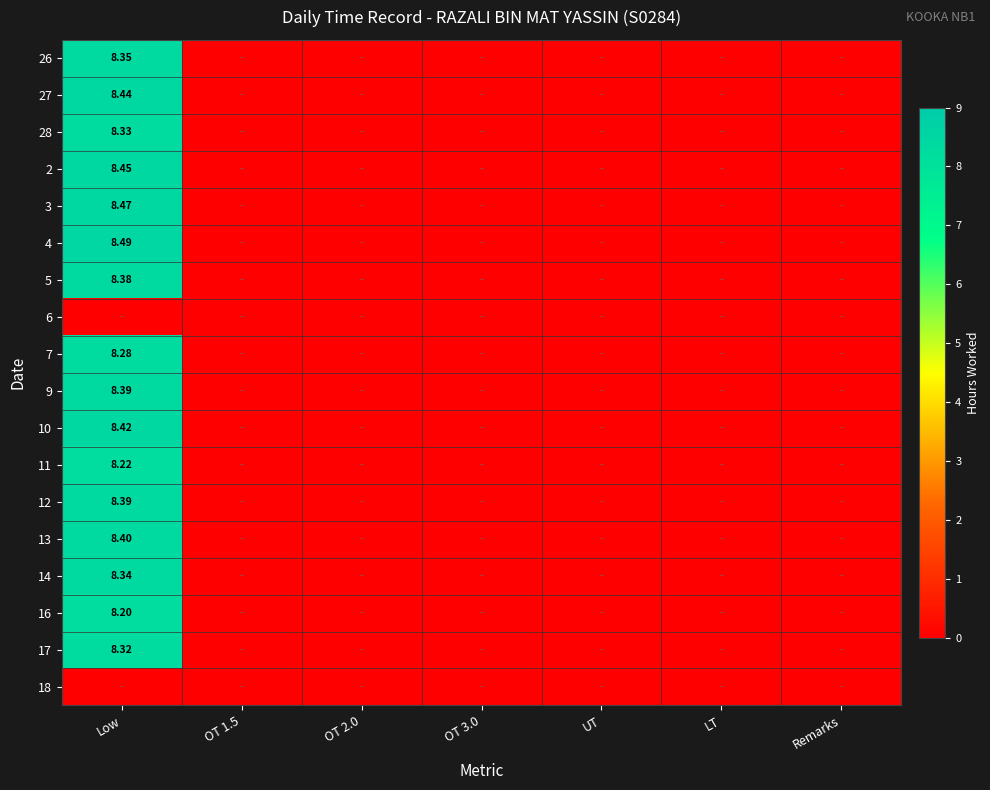

At which category is the sum across all series the highest?

Low